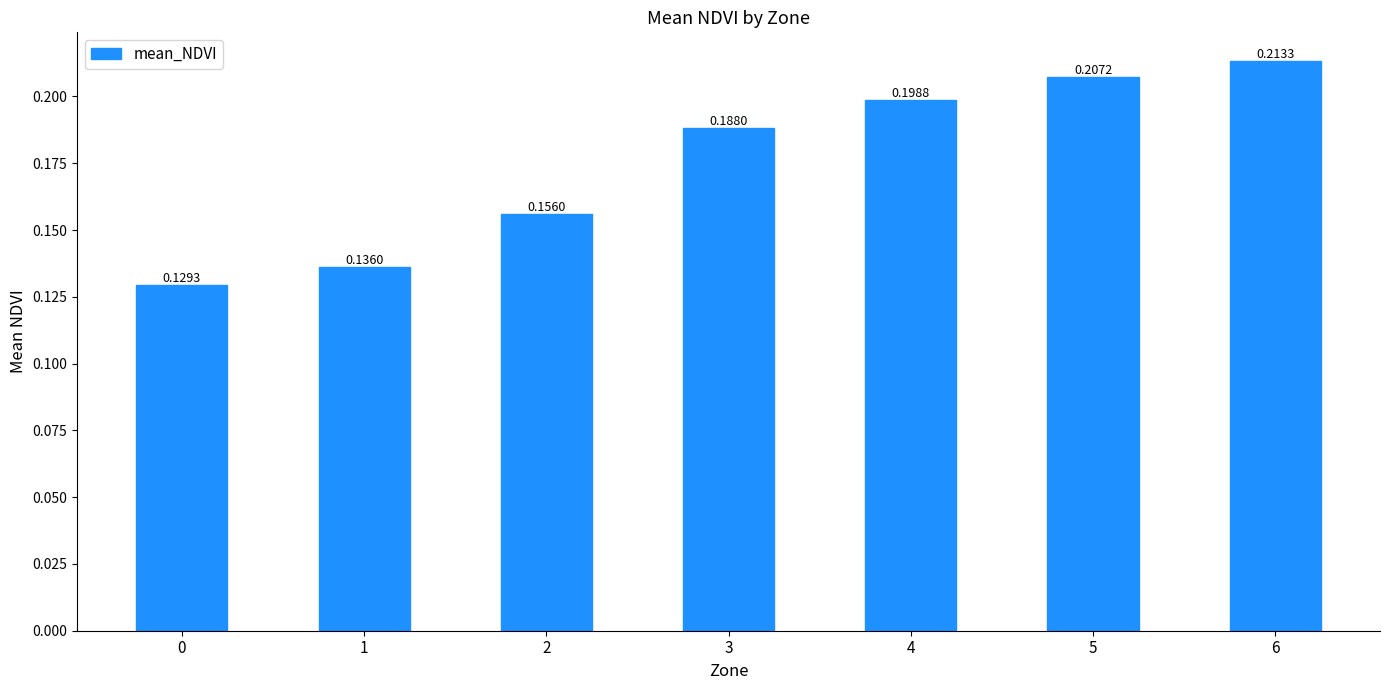

List the labels in order of value, largest first.

6, 5, 4, 3, 2, 1, 0